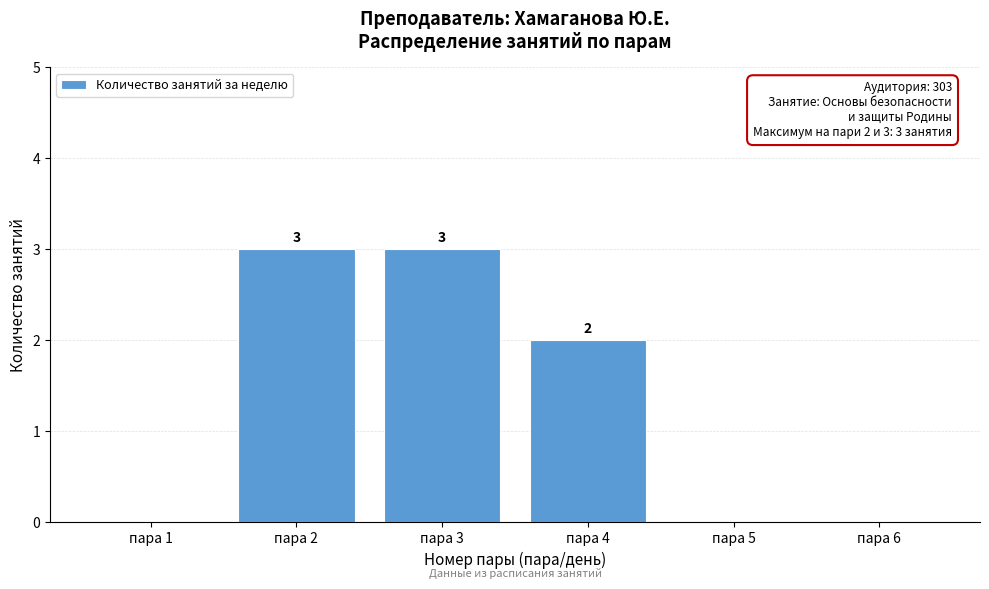

Reading left to right, extract all data points from this chart.

пара 1=0	пара 2=3	пара 3=3	пара 4=2	пара 5=0	пара 6=0